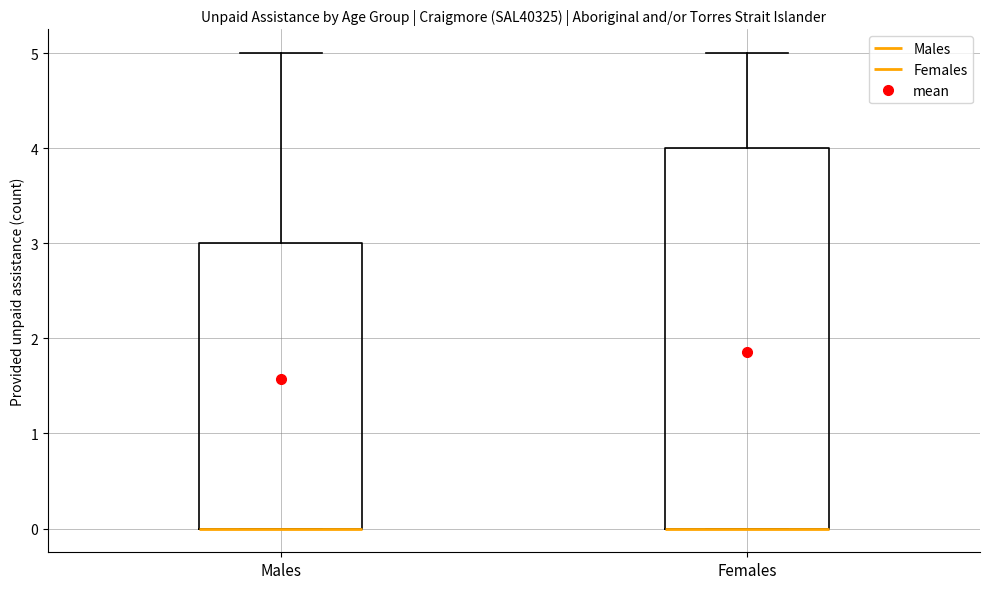

Reading left to right, read every box against the y-axis: the position of its median line, the range the box covers, and the ends of its whiskers. The values are not printed on the chart, so give them approximately, as read against the axis.

Males: median 0 (drawn on the box's lower edge), box 0 to 3, whiskers 0 to 5
Females: median 0 (drawn on the box's lower edge), box 0 to 4, whiskers 0 to 5